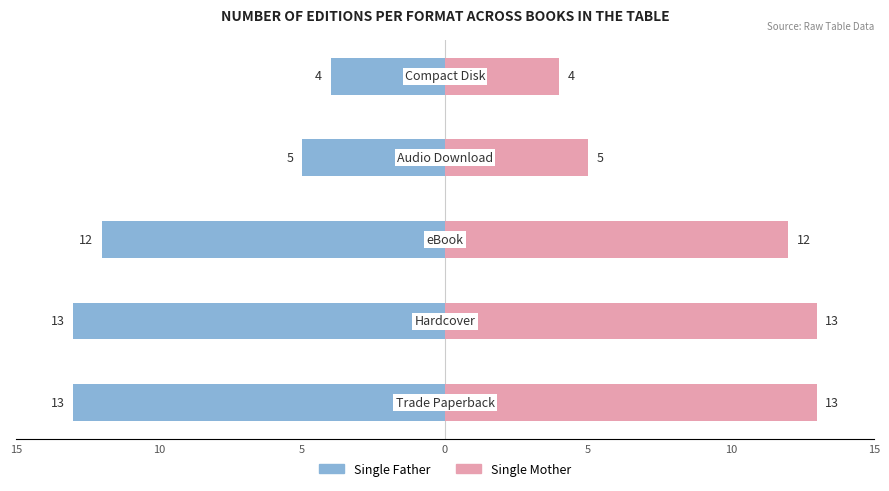

Count the number of data series in this chart.

2